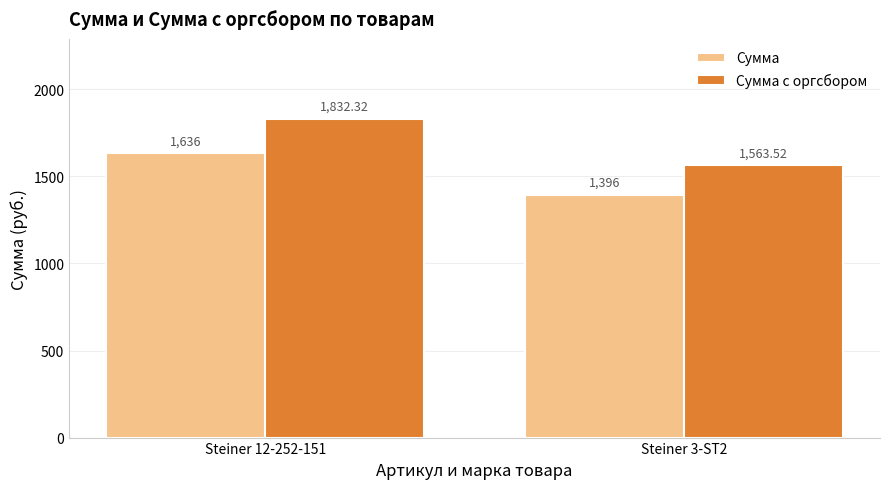

How many groups of bars are there?

2